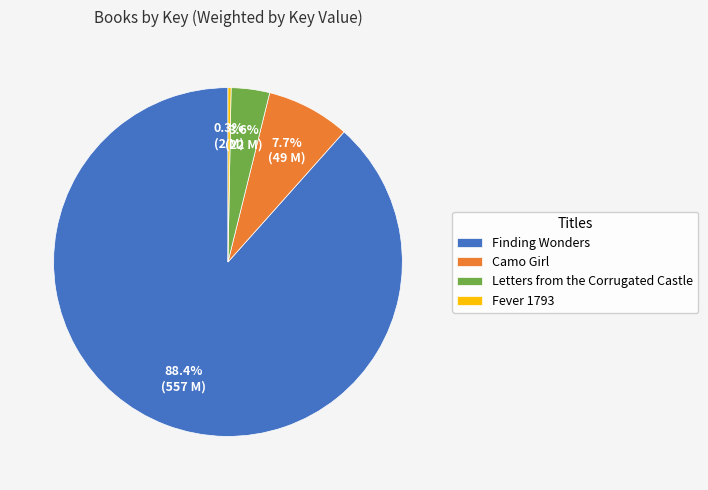

Do Camo Girl and Finding Wonders together represent more than half of the pie?

Yes